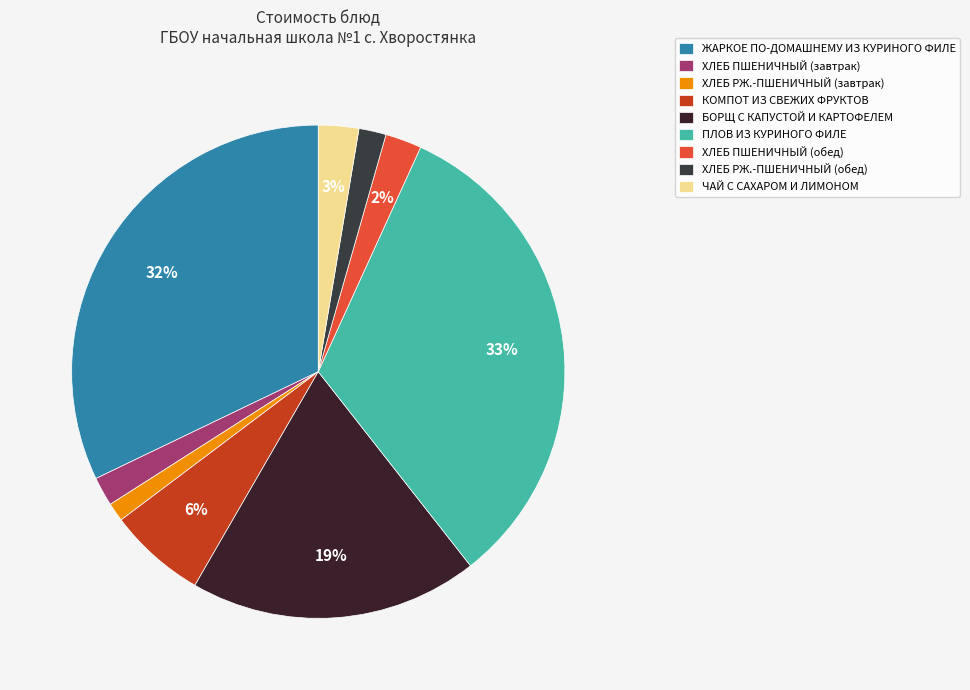

What percentage is the ХЛЕБ ПШЕНИЧНЫЙ (завтрак) slice, to the nearest percent?

2%